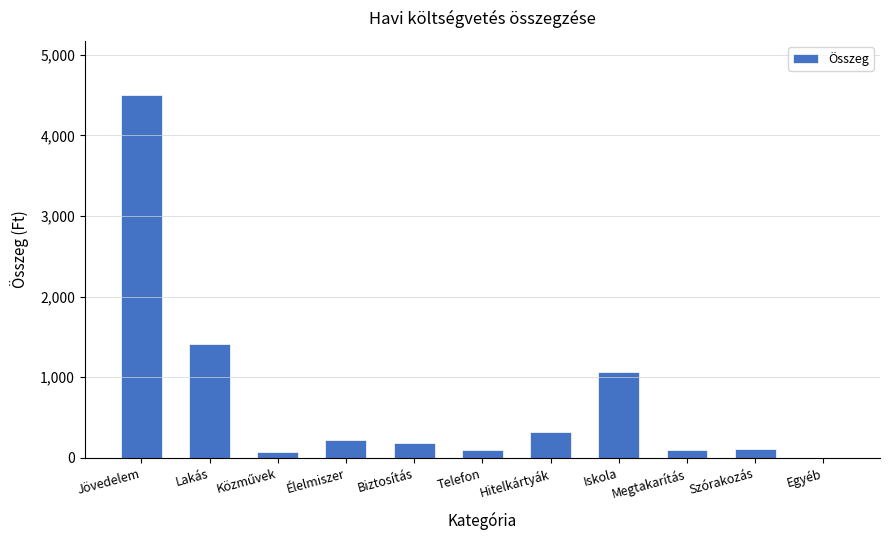

Count the number of data series in this chart.

1